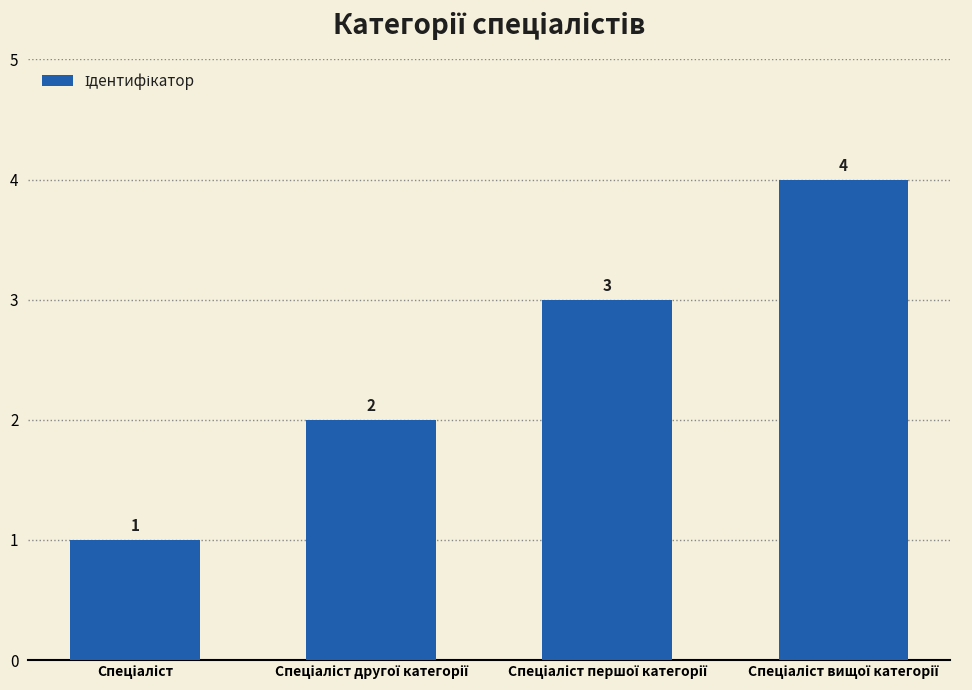

What is the value of the 4th bar from the left?

4